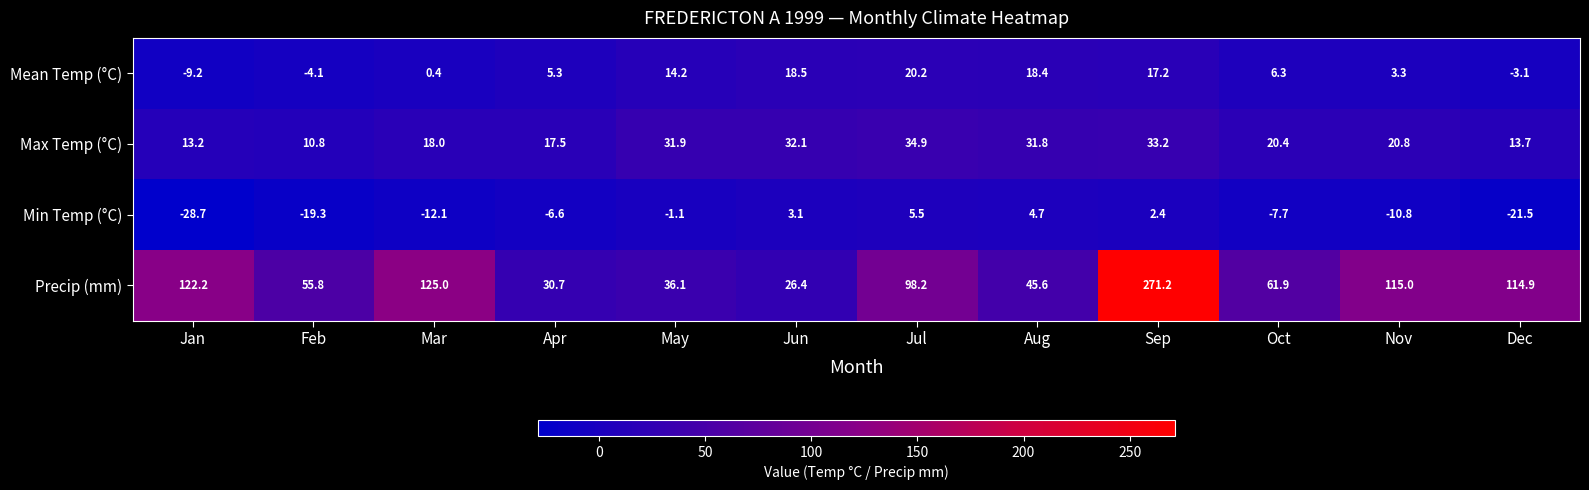

What is the minimum value shown in the chart?

-28.7